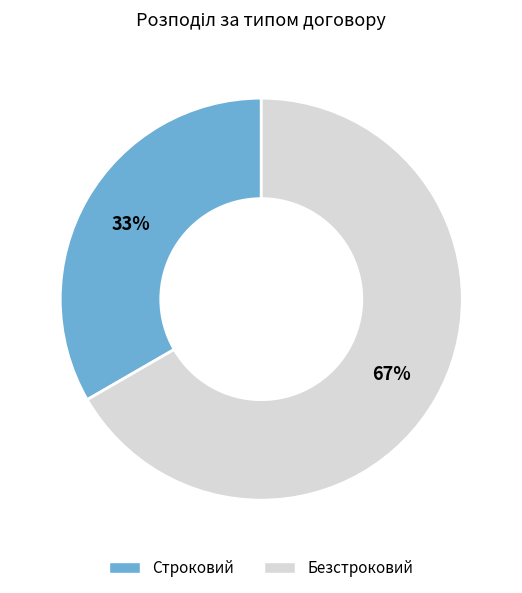

To the nearest percent, what percentage of the pie is Строковий?

33%